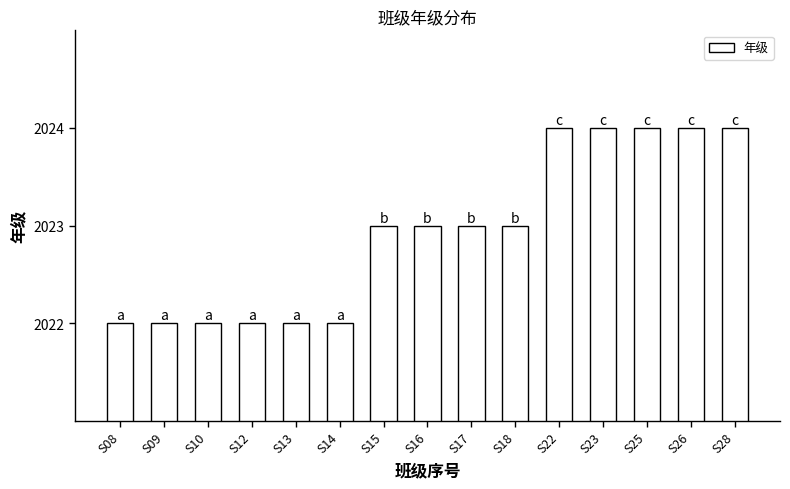

Between S16 and S22, which is larger?

S22